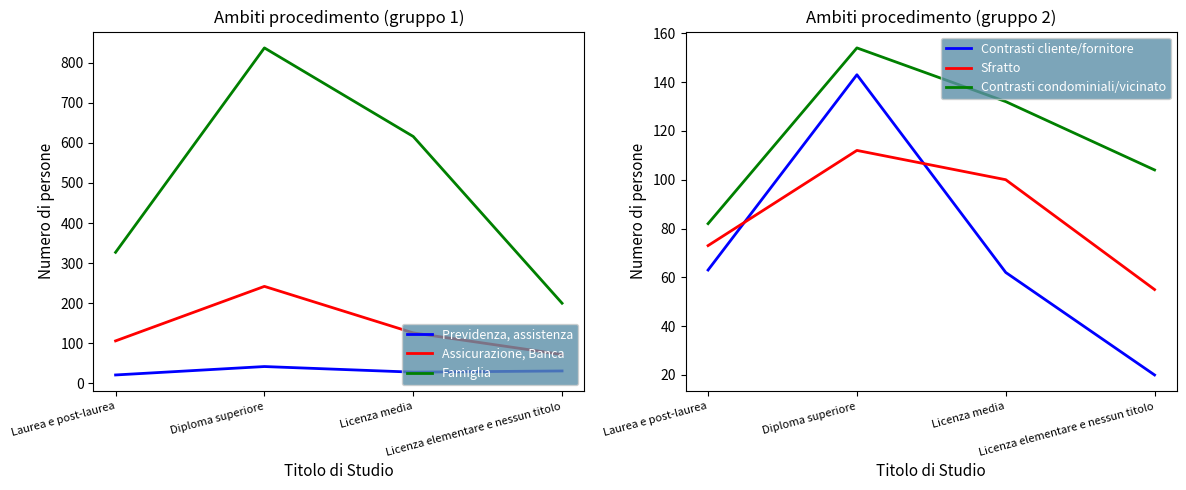

Which has a higher value, Licenza elementare e nessun titolo or Diploma superiore?

Diploma superiore